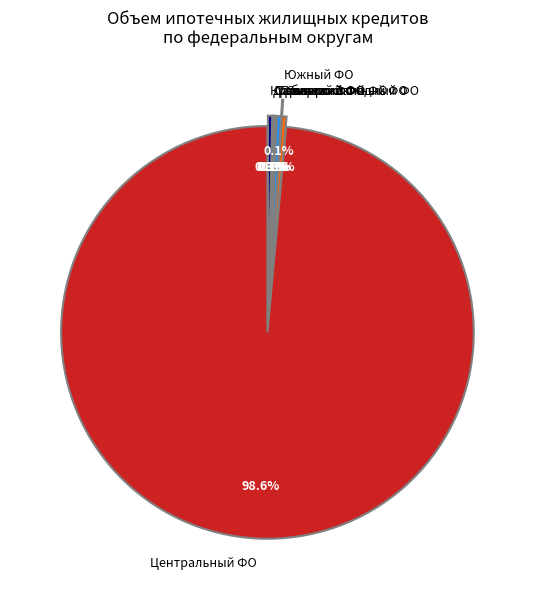

Does any single category account for the majority?

Yes